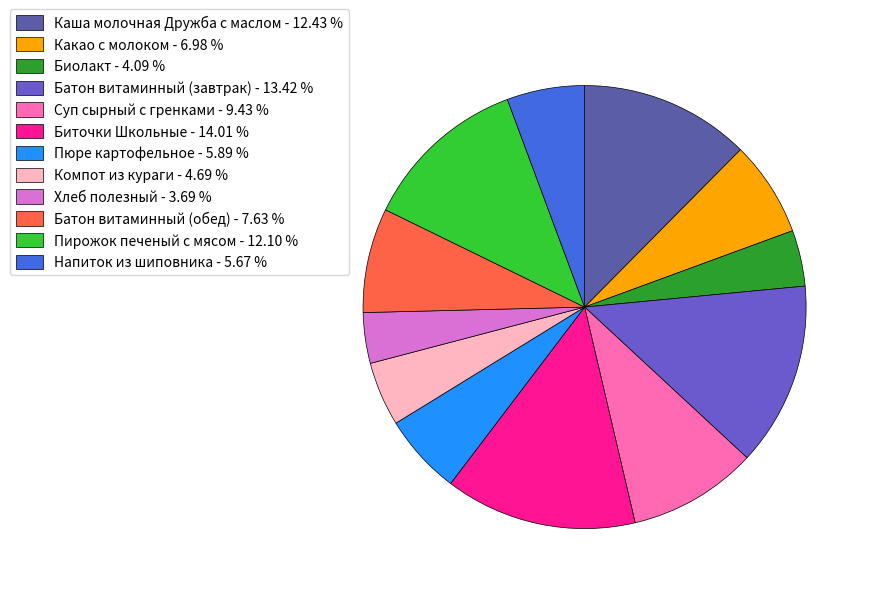

Is the sum of Батон витаминный (обед) - 7.63 % and Биточки Школьные - 14.01 % greater than half?

No